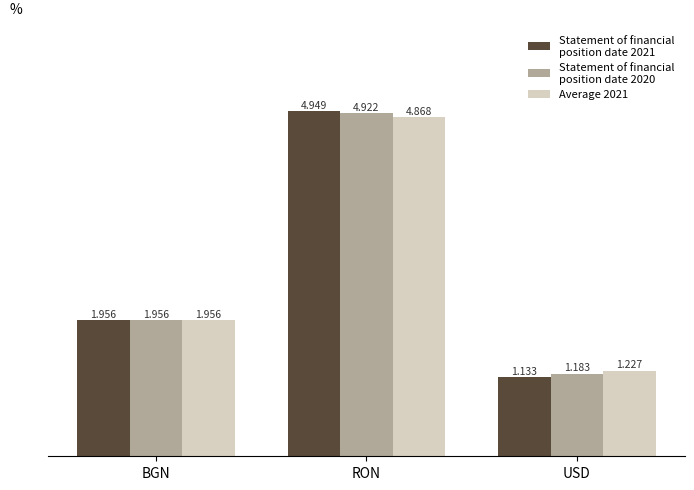

What position from the right is RON?

2